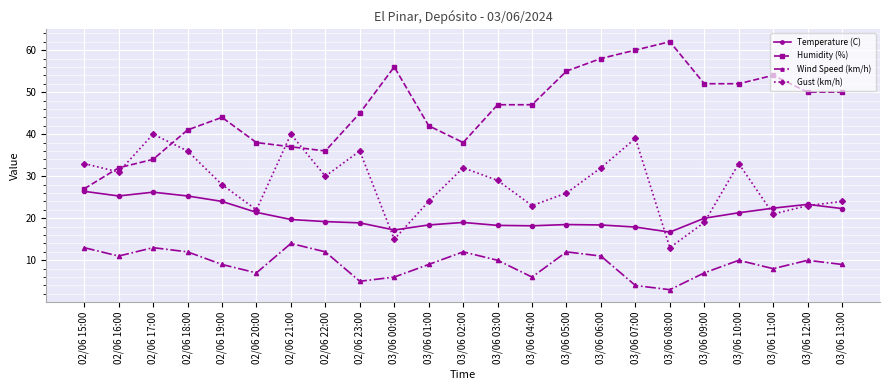

What is the maximum value for Humidity (%)?

62.0